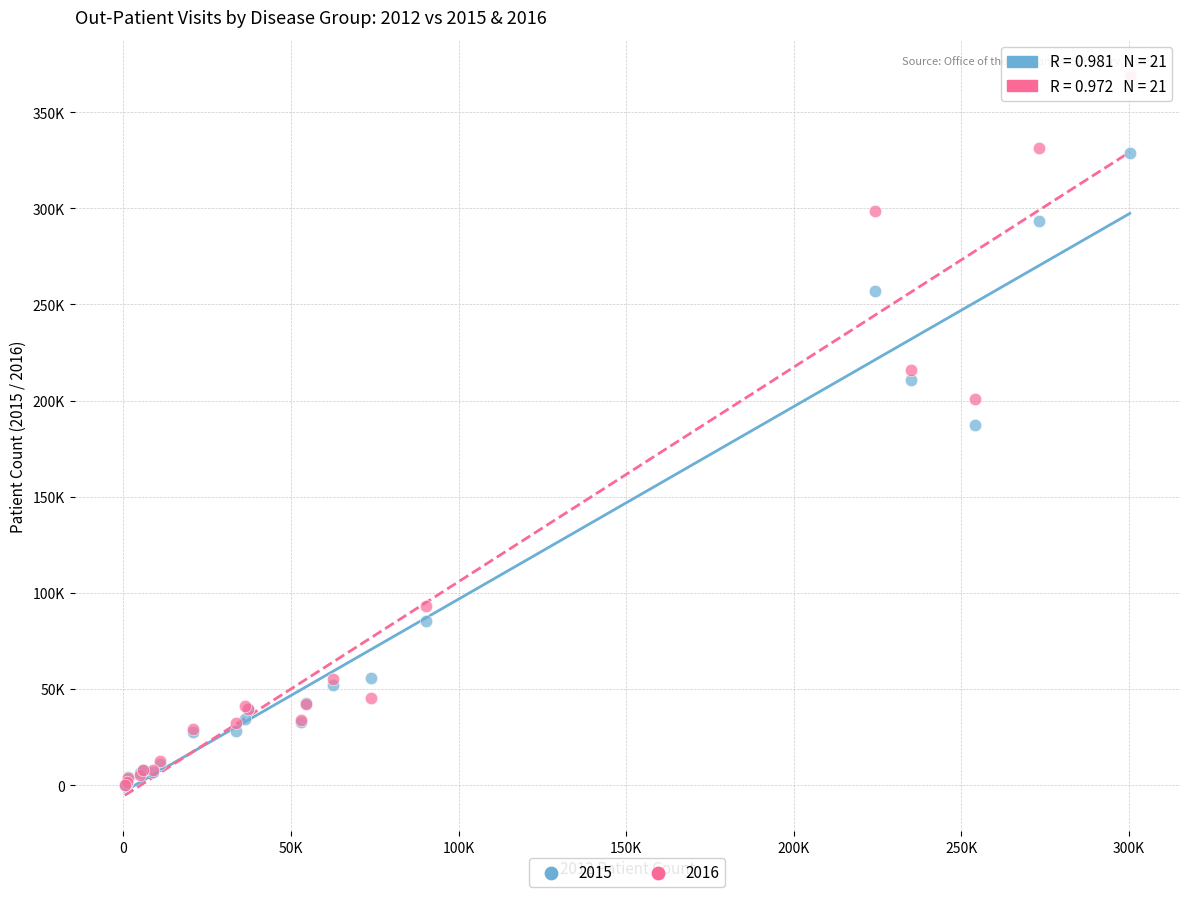

What are all the series names shown in the legend?

2015, 2016